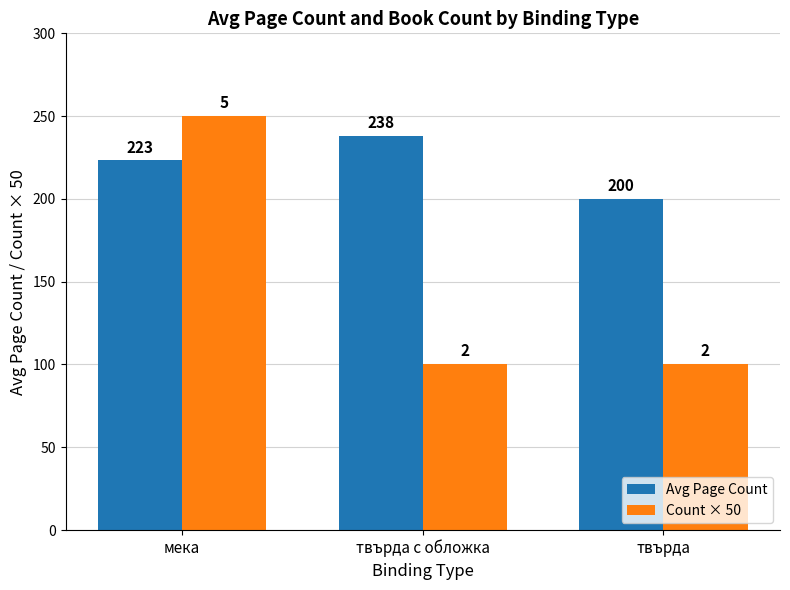

What is the total value across all series at твърда?

300.0